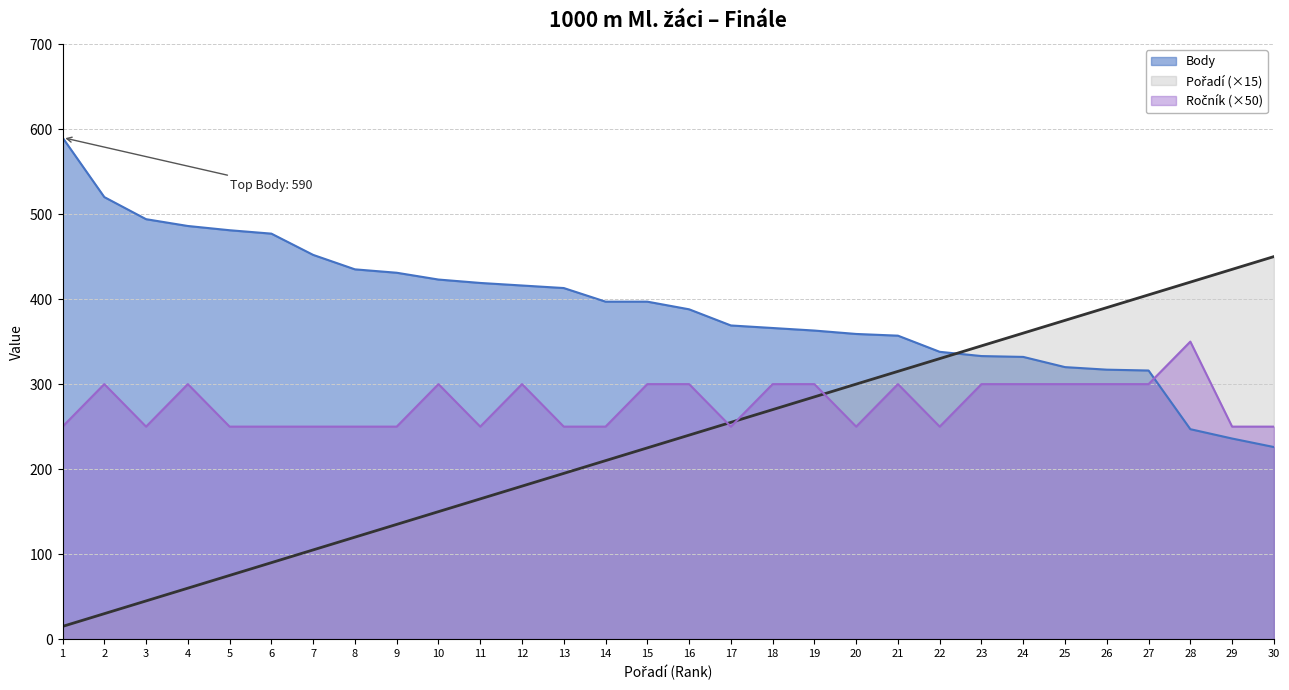

Does the chart have visible grid lines?

Yes